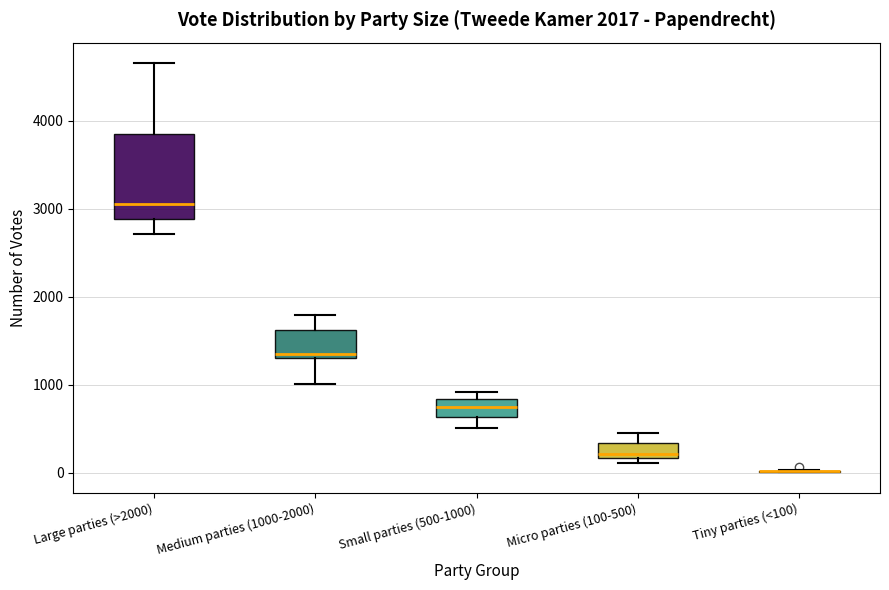

Reading left to right, read every box against the y-axis: the position of its median line, the range the box covers, and the ends of its whiskers. The values are not printed on the chart, so give them approximately, as read against the axis.

Large parties (>2000): median 3000, box 2900 to 3900, whiskers 2700 to 4700
Medium parties (1000-2000): median 1300 (just above the box's lower edge), box 1300 to 1600, whiskers 1000 to 1800
Small parties (500-1000): median 800 (inside the box), box 600 to 800, whiskers 500 to 900
Micro parties (100-500): median 200 (just above the box's lower edge), box 200 to 300, whiskers 100 to 500
Tiny parties (<100): box collapsed to a line at 0, whiskers 0 to 0